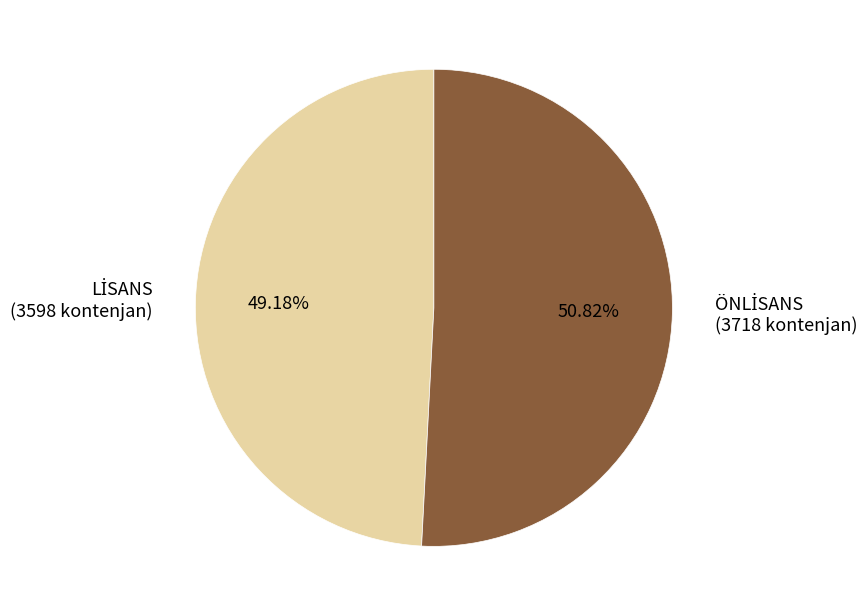

How many slices are in this pie chart?

2